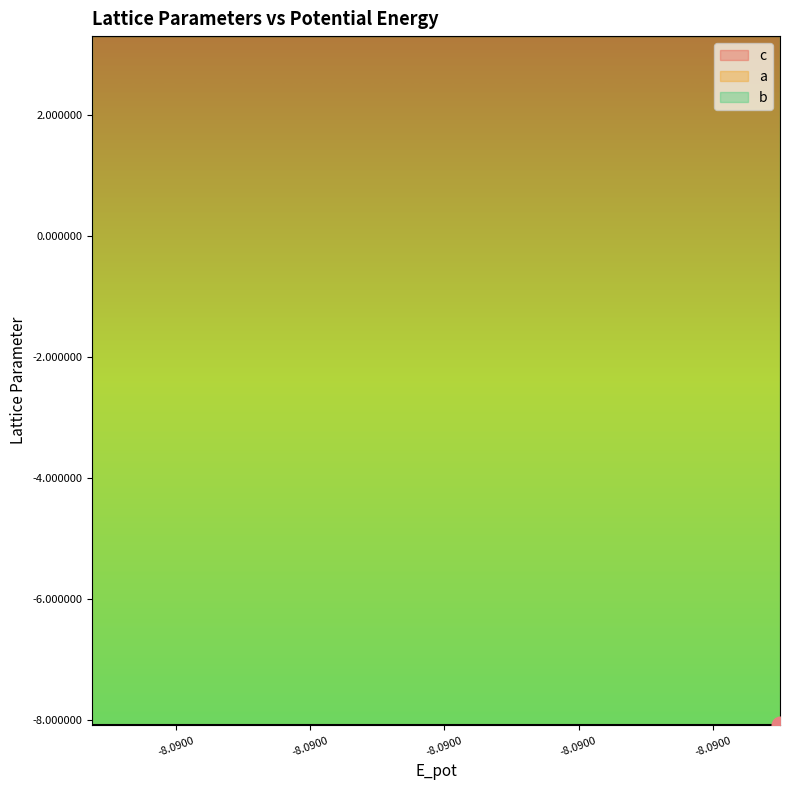

Reading left to right, extract all data points from this chart.

c: -8.1	-8.1	-8.1	-8.1	-8.1	-8.1	-8.1	-8.1	-8.1	-8.1	-8.1	-8.1	-8.1	-8.1	-8.1	-8.1	-8.1	-8.1	-8.1	-8.1
a: 3.3	3.3	3.3	3.3	3.3	3.3	3.3	3.3	3.3	3.3	3.3	3.3	3.3	3.3	3.3	3.3	3.3	3.3	3.3	3.3
b: 3.3	3.3	3.3	3.3	3.3	3.3	3.3	3.3	3.3	3.3	3.3	3.3	3.3	3.3	3.3	3.3	3.3	3.3	3.3	3.3